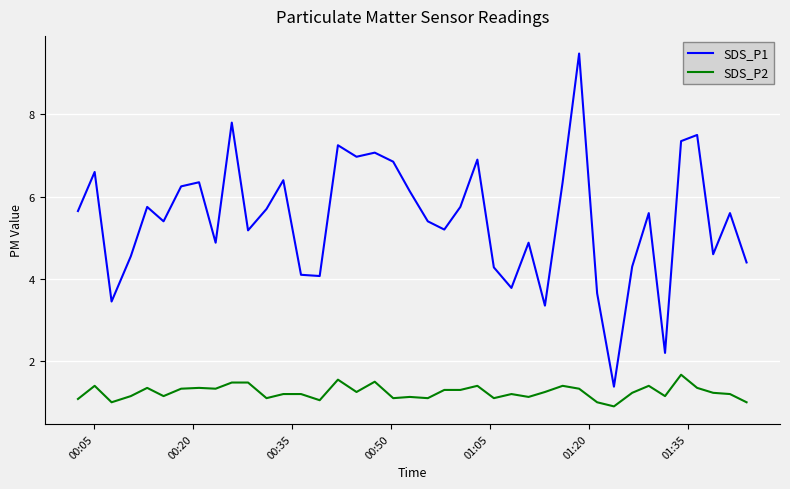

Which series has the largest total across all categories?

SDS_P1